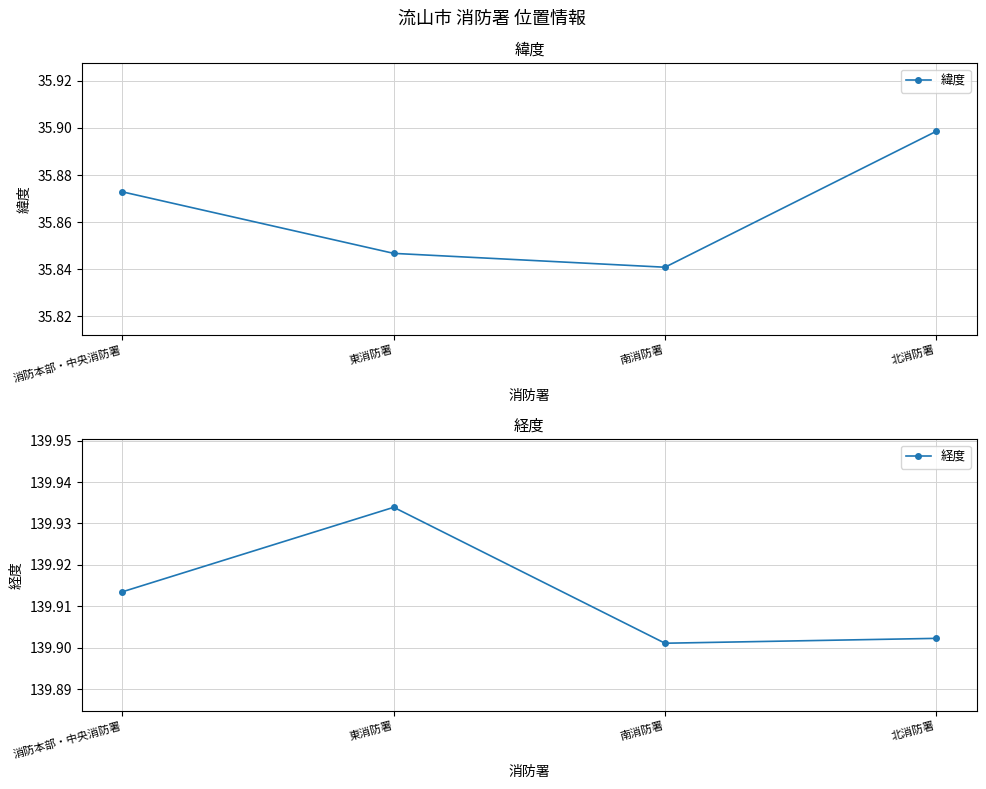

True or false: 経度 and 緯度 intersect in this chart.

False